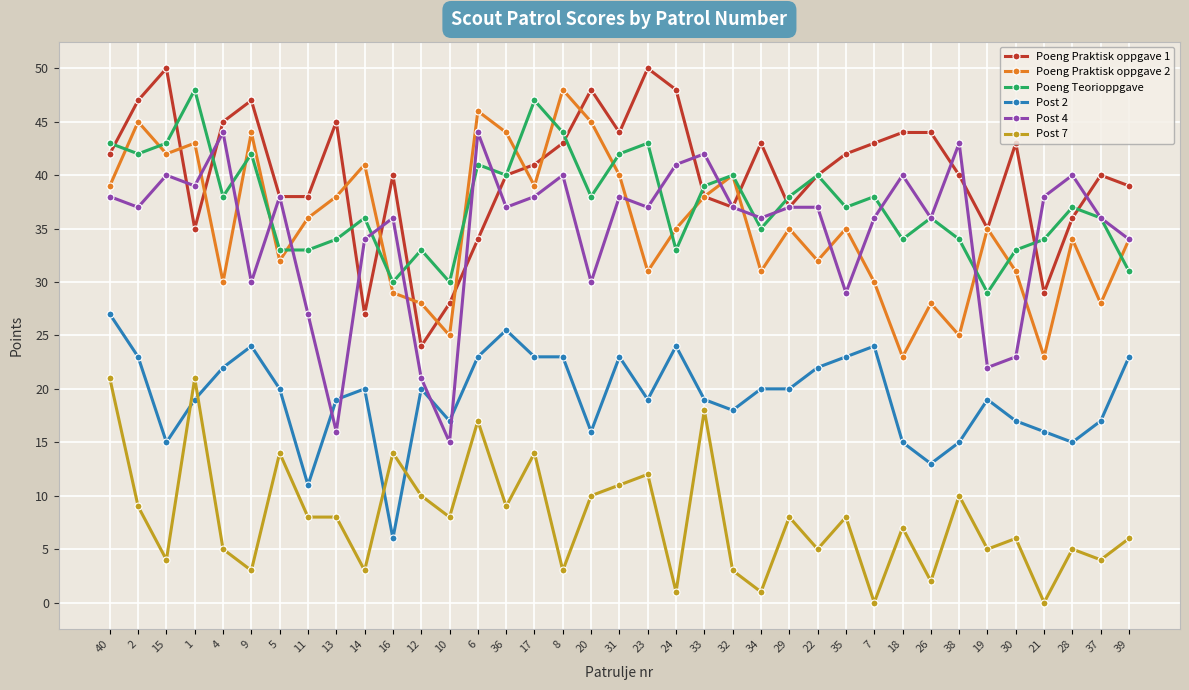

Which series changed the most between 12 and 30?

Poeng Praktisk oppgave 1